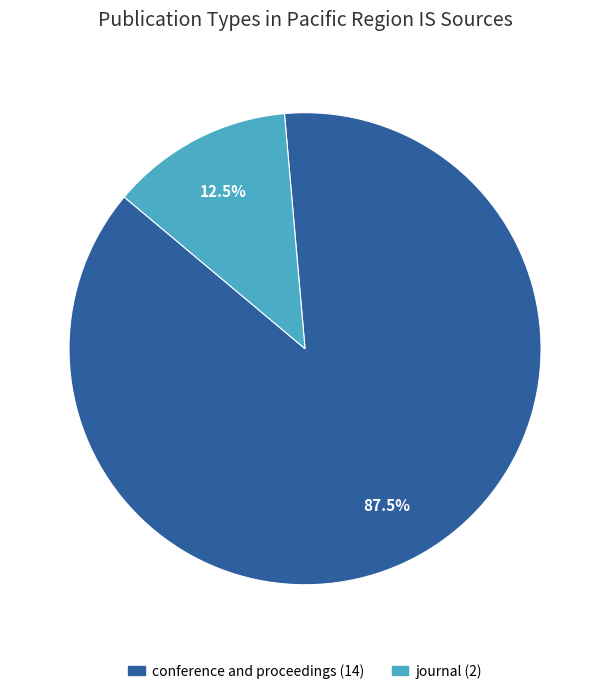

The journal slice represents 6% of the pie. True or false?

False